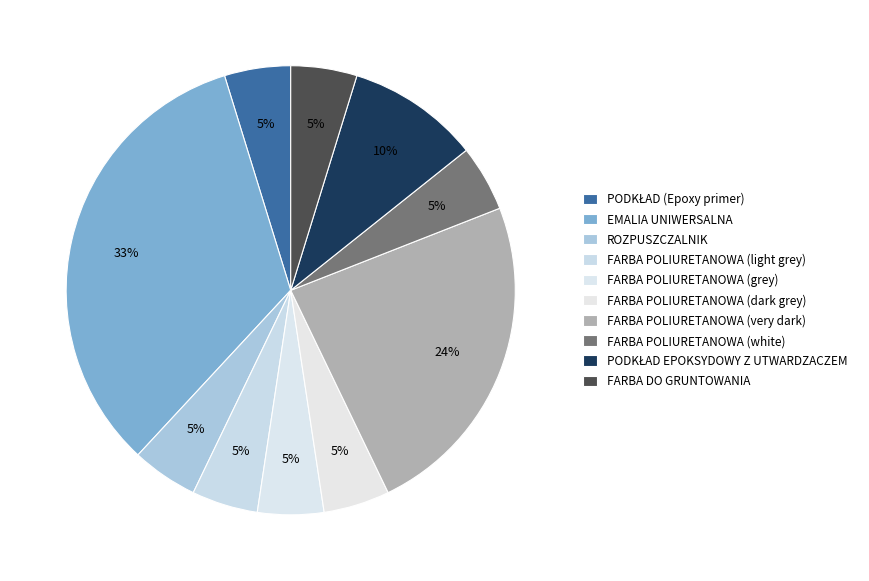

Between FARBA DO GRUNTOWANIA and PODKŁAD (Epoxy primer), which is larger?

FARBA DO GRUNTOWANIA